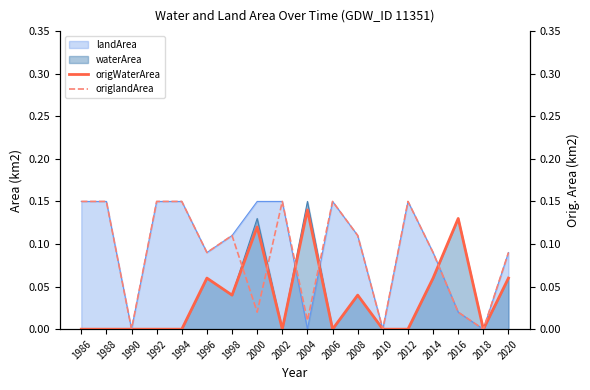

What is the sum of all origWaterArea values?

0.7